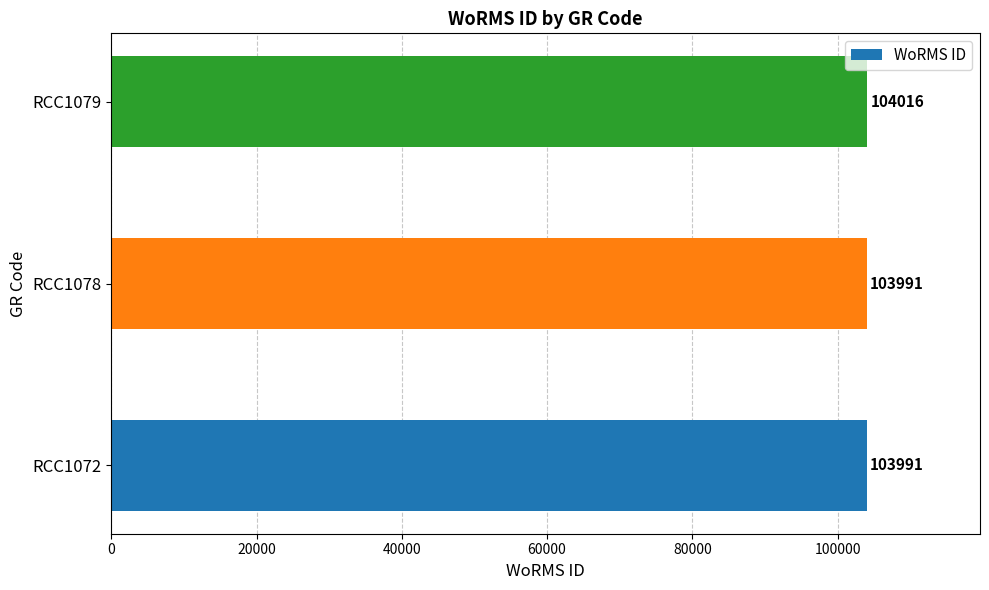

What is the average value?

103999